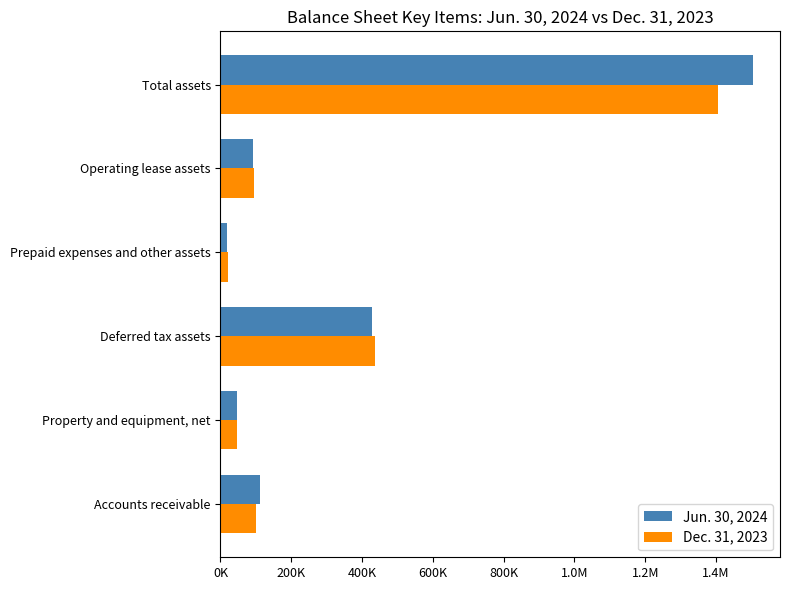

What are all the series names shown in the legend?

Jun. 30, 2024, Dec. 31, 2023